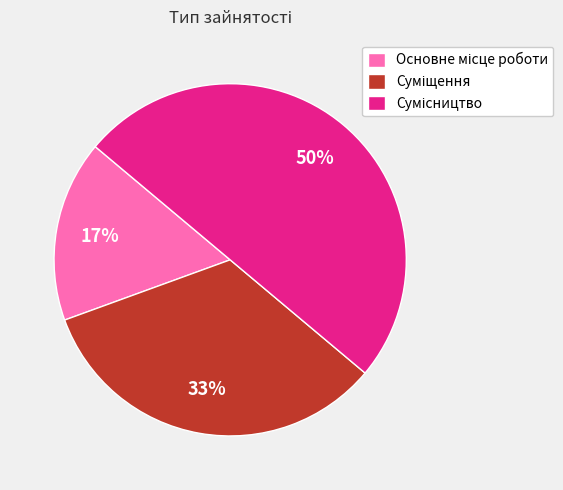

To the nearest percent, what is the difference between the largest and smallest slice percentages?

33%